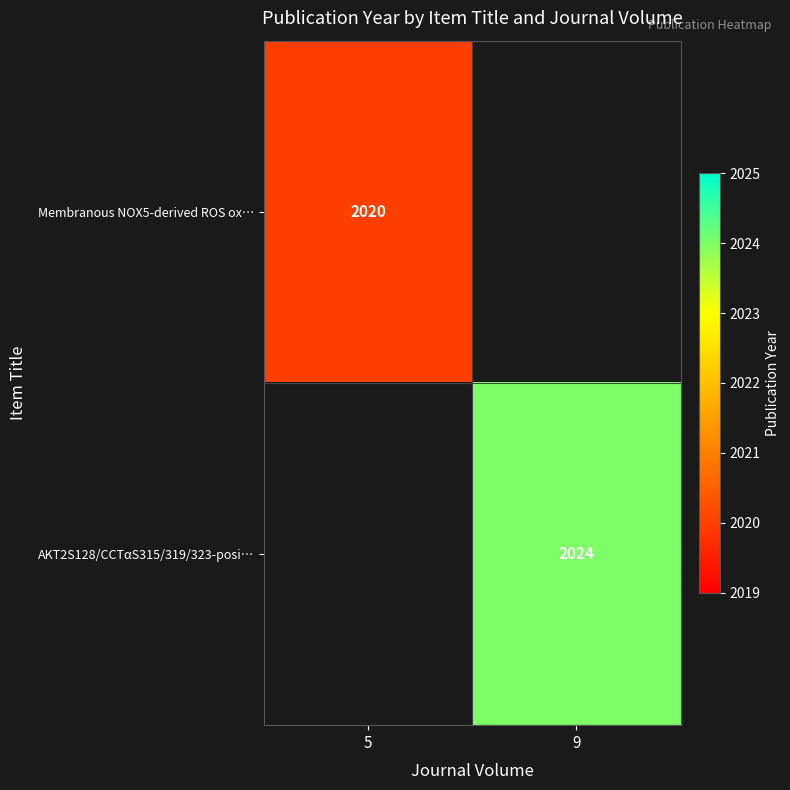

Is it true that AKT2S128/CCTαS315/319/323-posi… equals 2024 at 9?

True